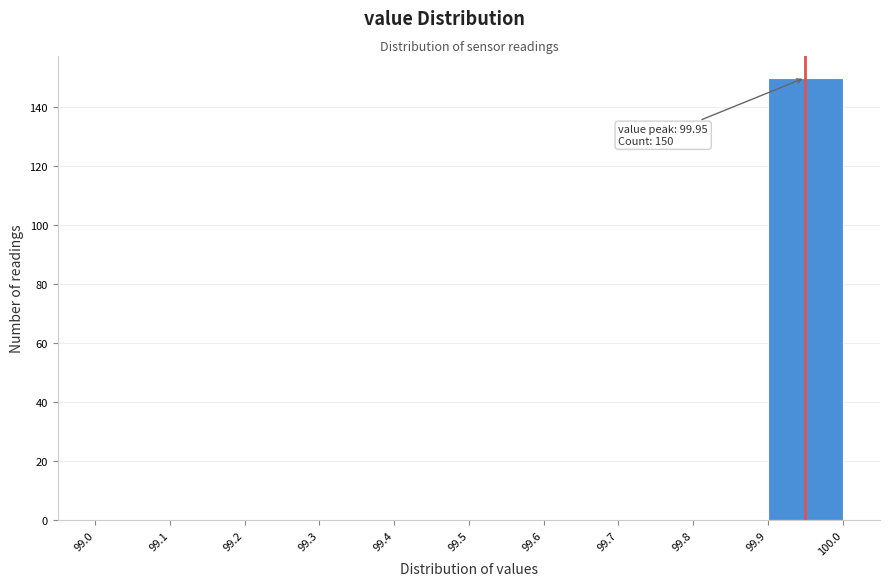

Over which range of the x-axis is the bar tallest?

99.9 to 100.0